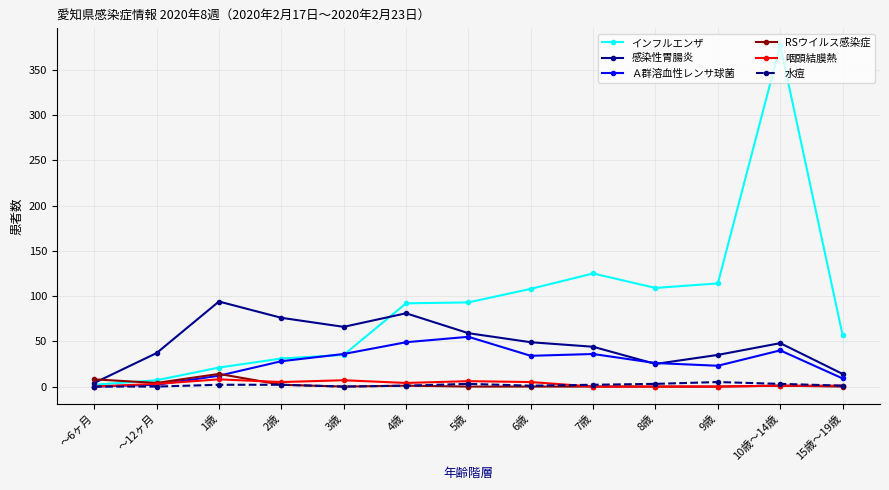

Where is インフルエンザ nearest to the value 189?

7歳